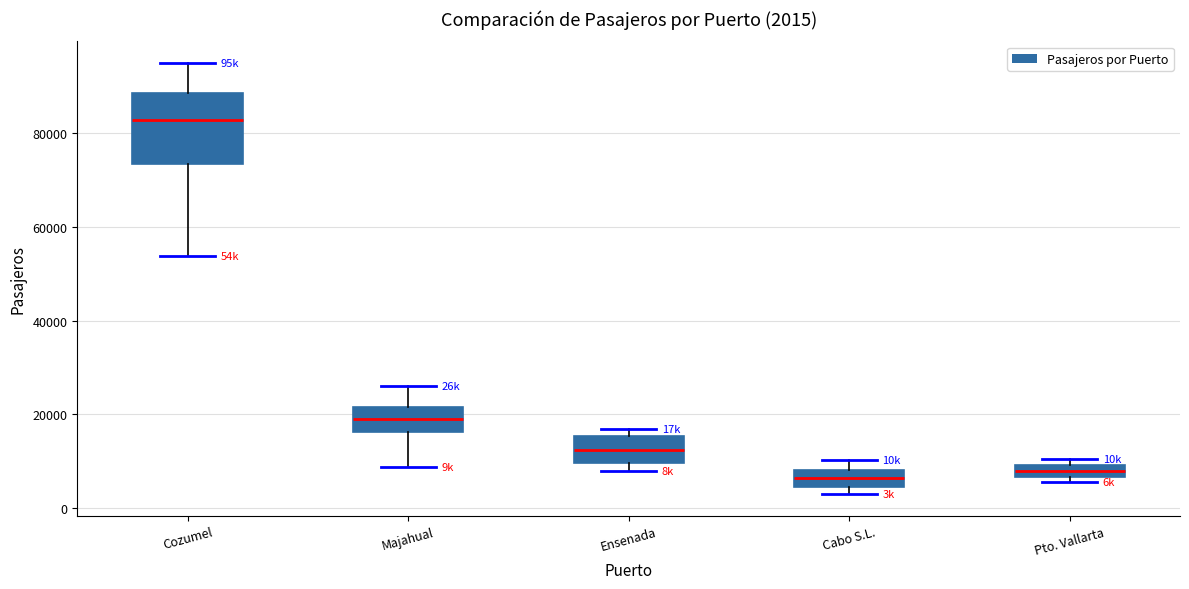

Which box is the tallest, from its lower edge to its upper edge?

Cozumel